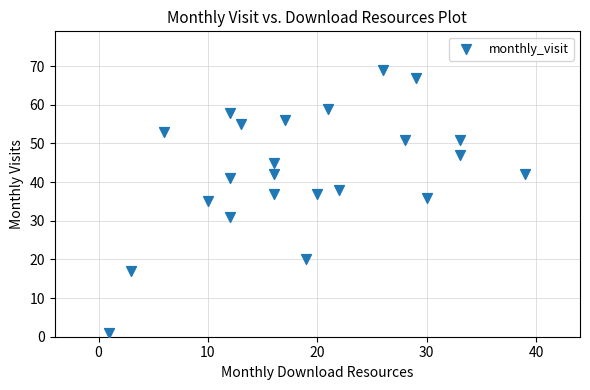

What is the range of X values (max minus min)?

38